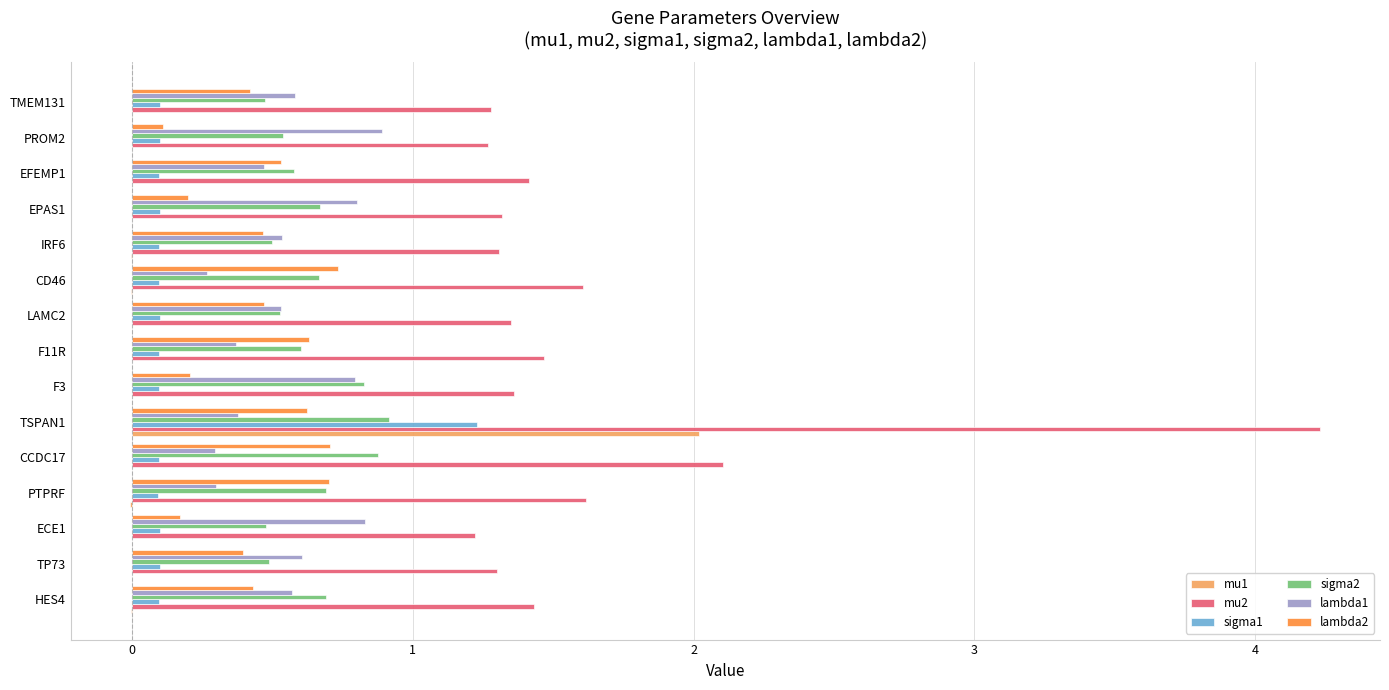

How many categories are shown in the chart?

15